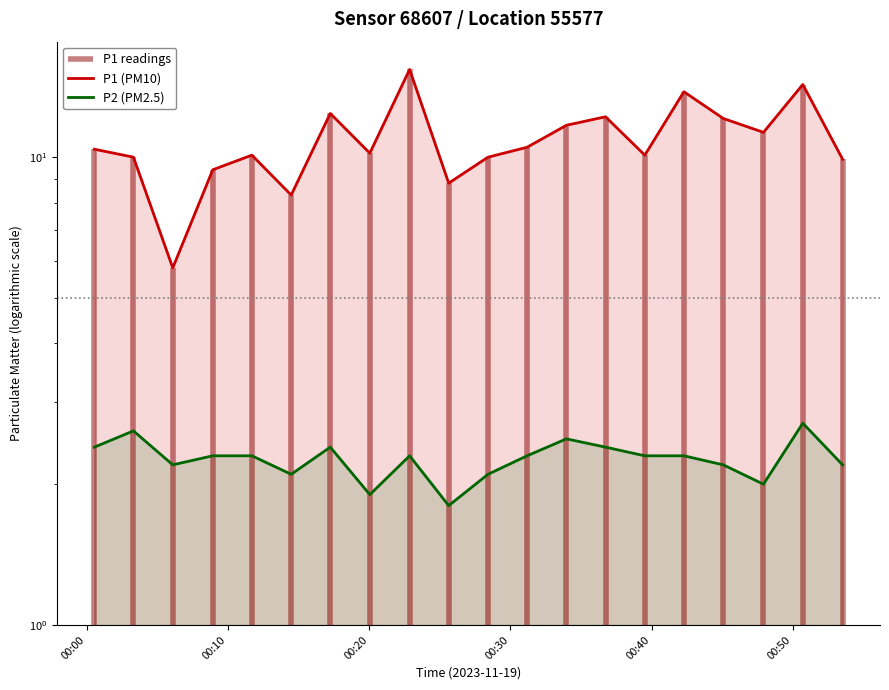

How many lines are shown in the chart?

2